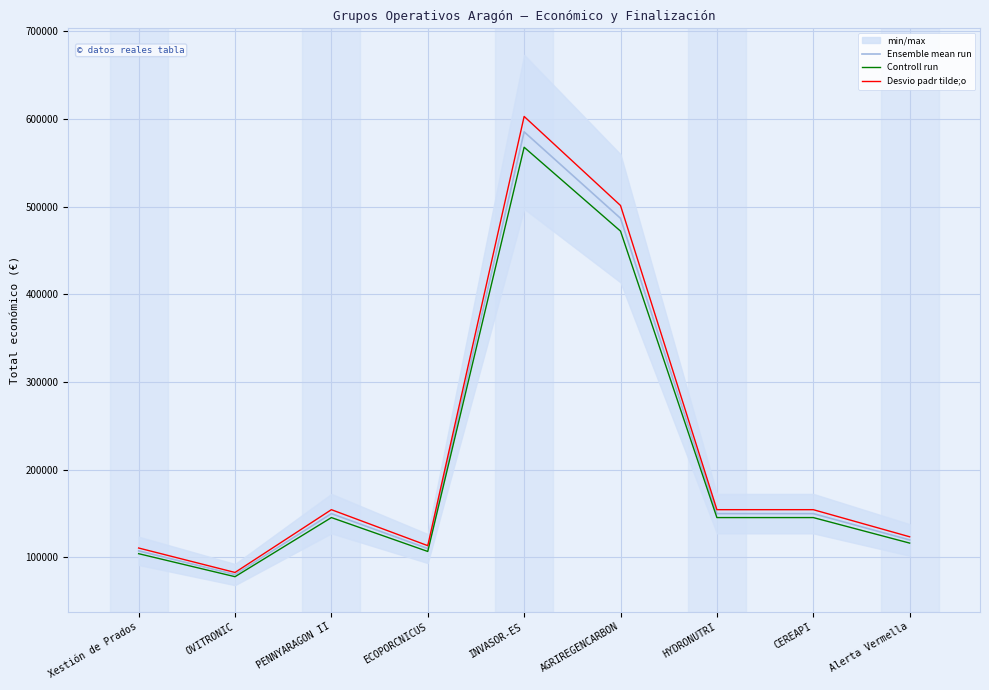

How many data points does each series have?

9